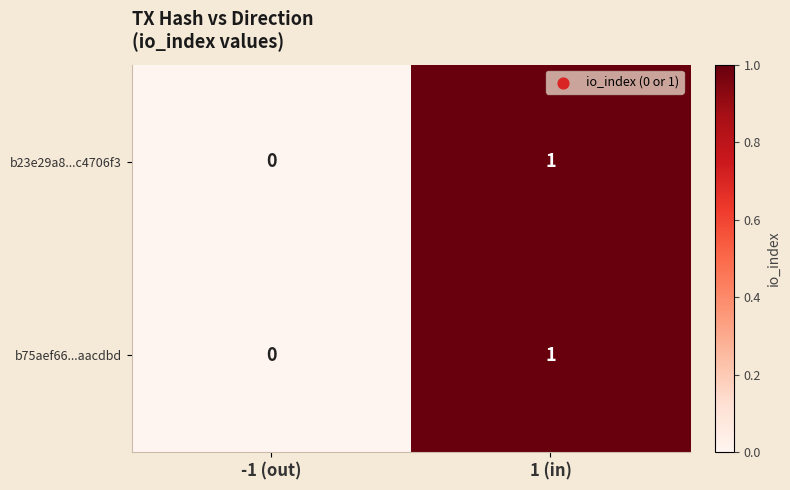

Where is b75aef66...aacdbd nearest to the value 0?

-1 (out)